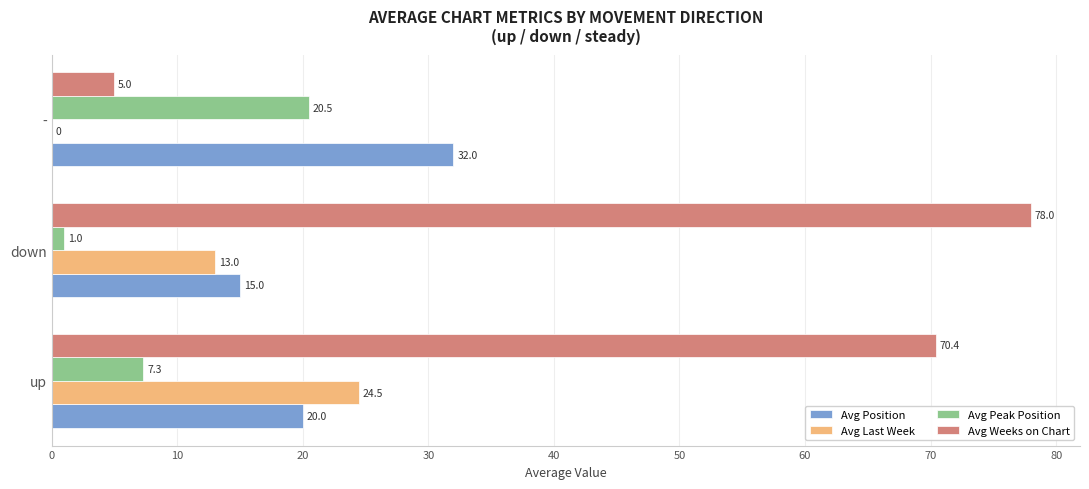

Which series has the widest spread of values?

Avg Weeks on Chart